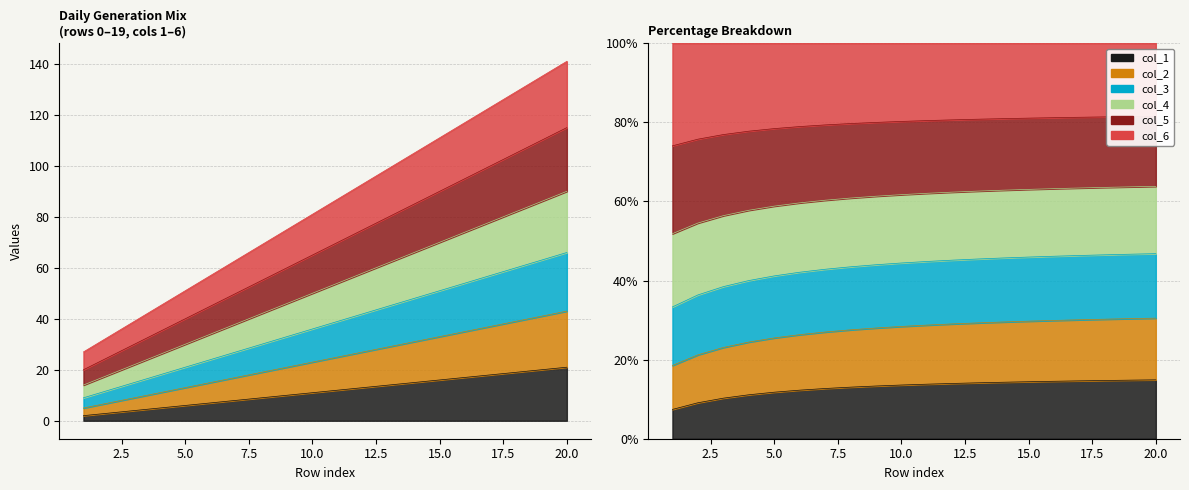

Where is col_1 nearest to the value 11?

10